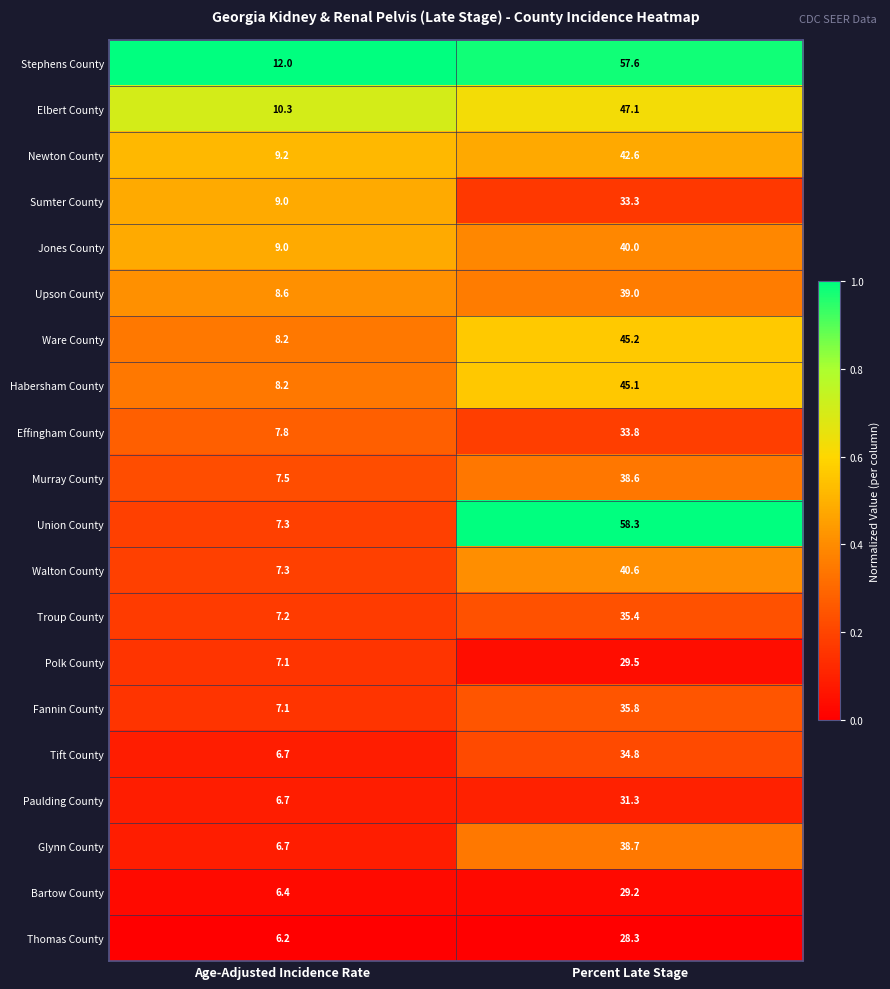

What is the approximate value of Jones County at Percent Late Stage?

40.0